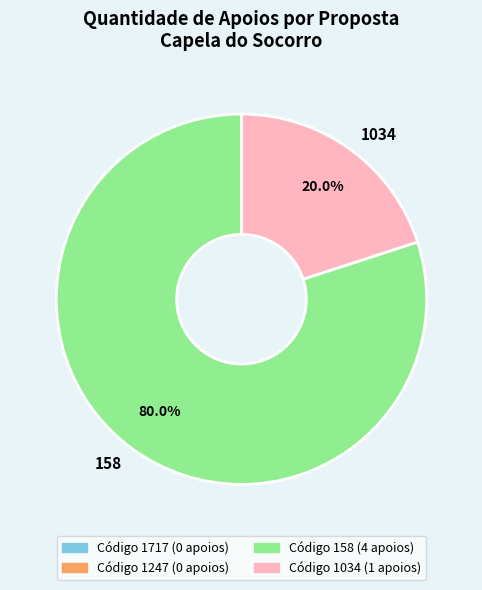

To the nearest percent, what portion does 158 represent?

80%